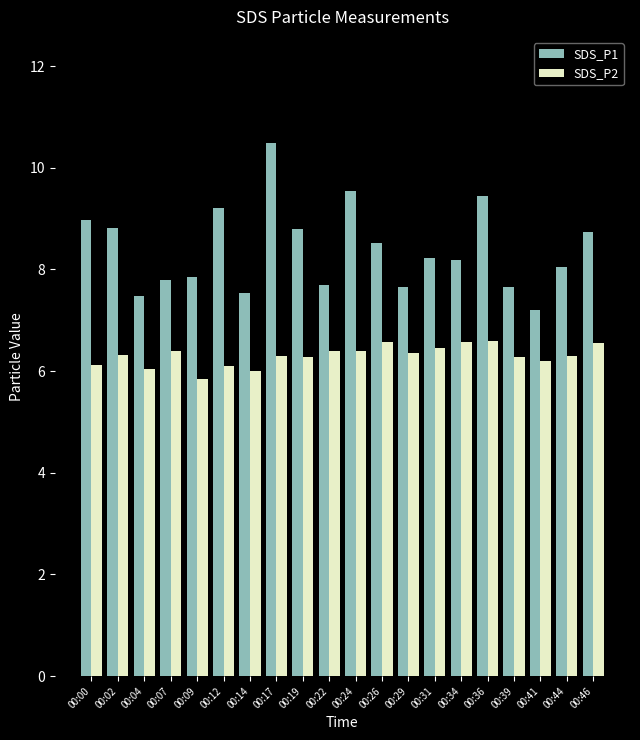

What is the difference between the highest and lowest values at 00:09?

2.0